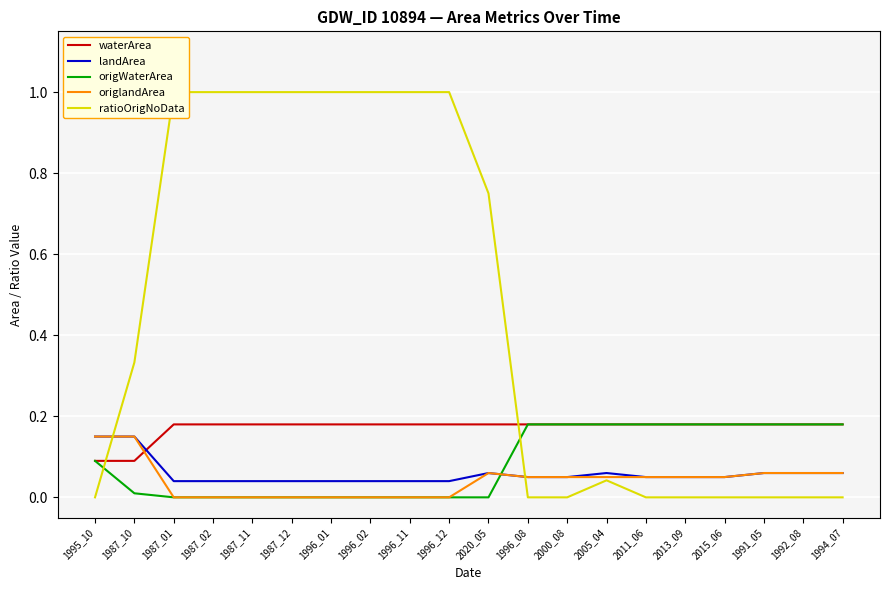

In origlandArea, how many points are higher than both neighbors (excluding endpoints)?

1